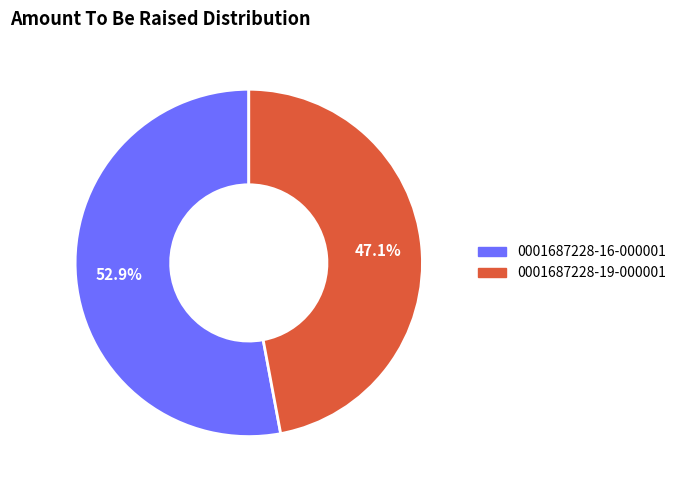

Combined, do 0001687228-19-000001 and 0001687228-16-000001 account for over 50%?

Yes